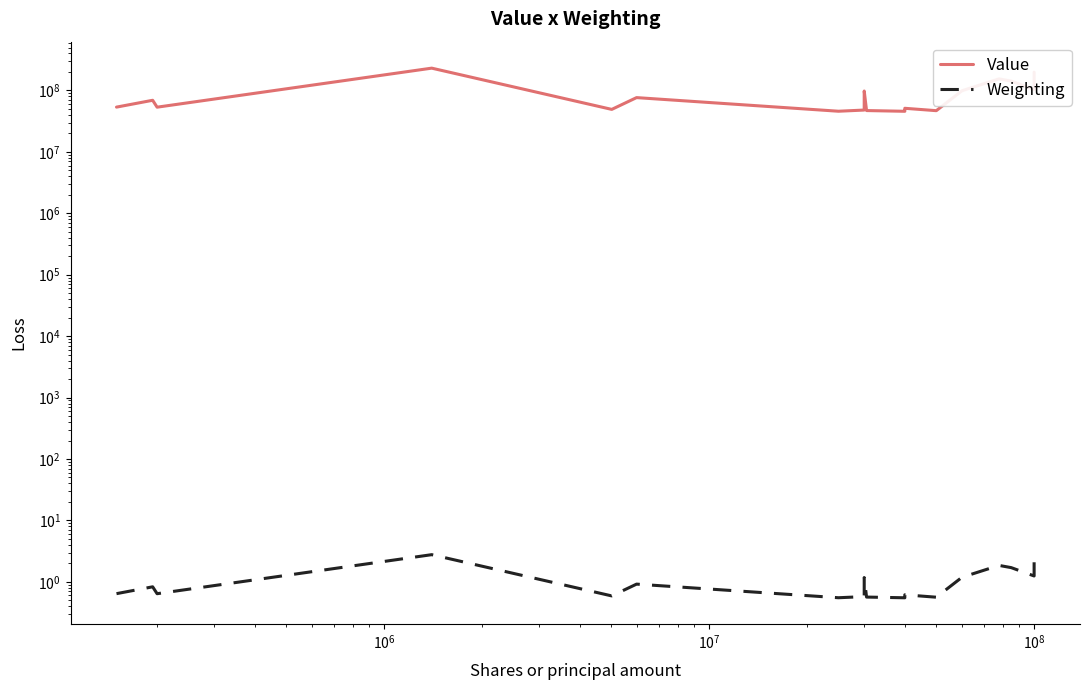

Which series has the largest range (max minus min)?

Value